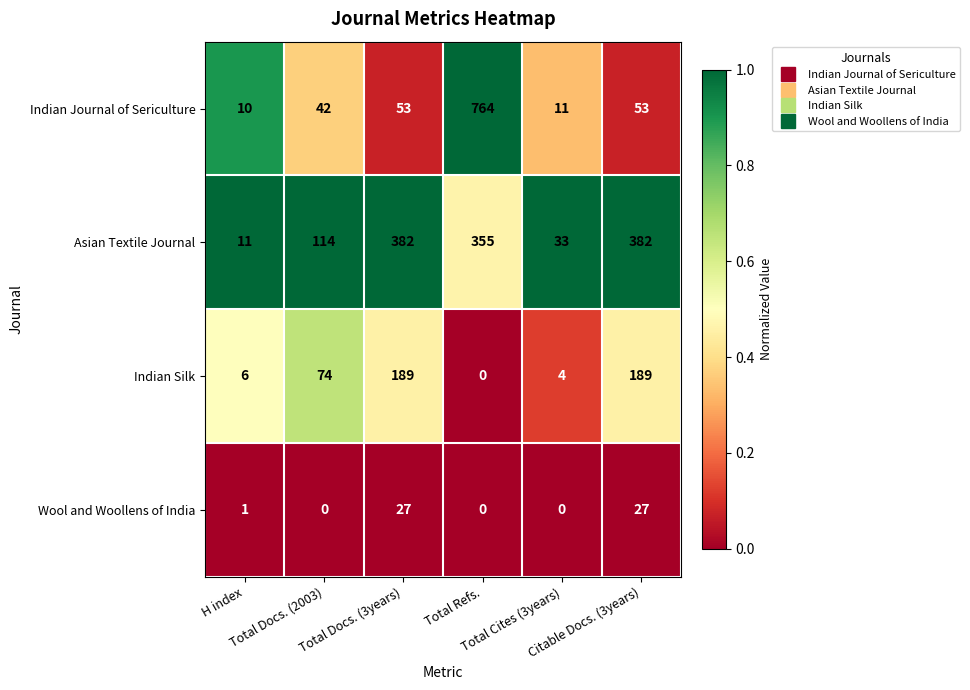

What is the greatest value displayed?

764